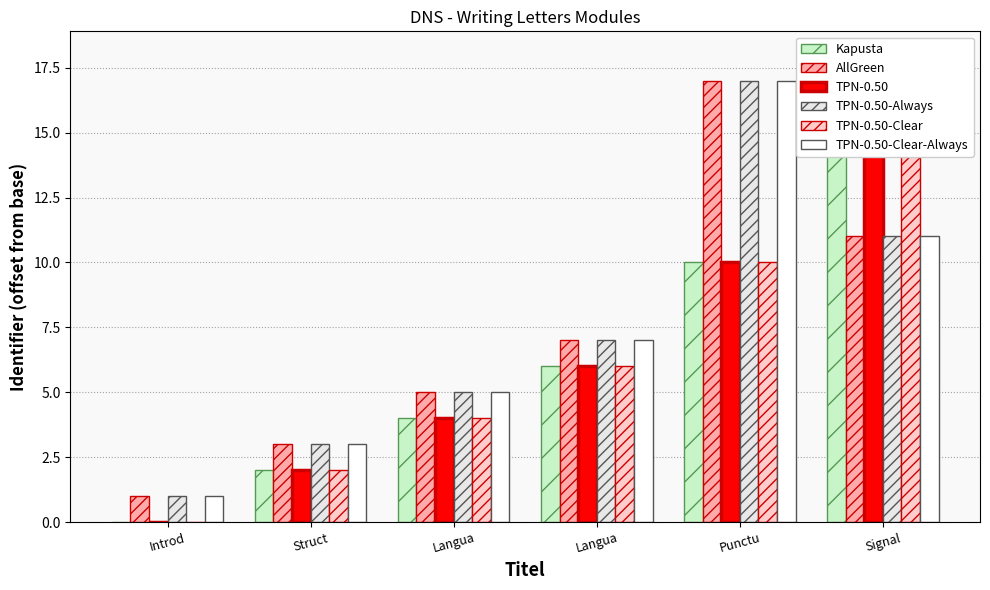

At which label is Kapusta closest to 9?

Punctu